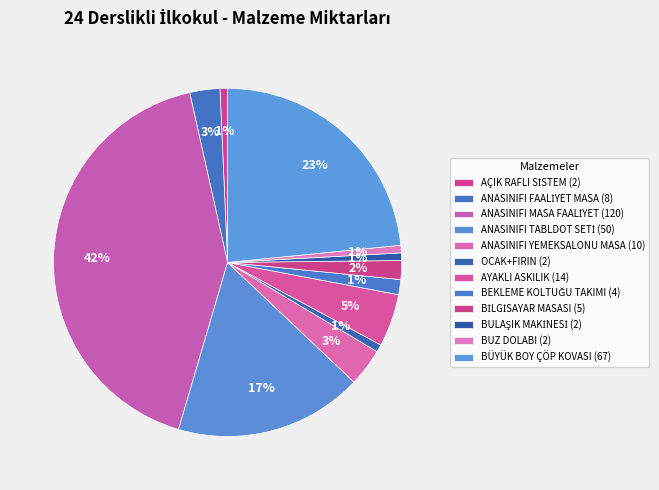

How many segments does this pie chart have?

12